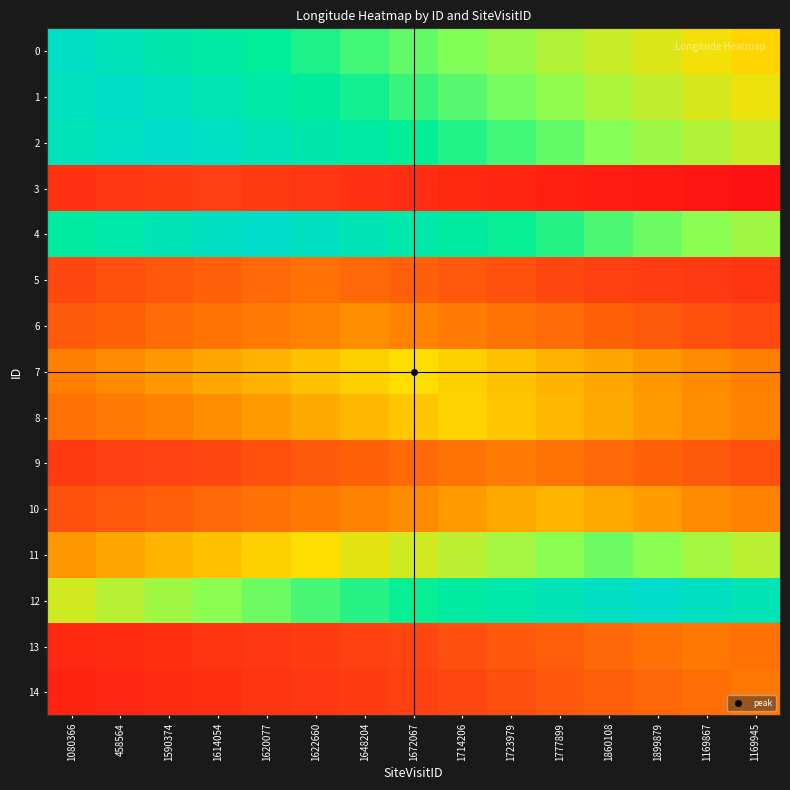

Reading right to left, extract all data points from this chart.

0: 1169945=145.9	1169867=146.4	1899879=146.9	1860108=147.4	1777899=147.9	1723979=148.4	1714206=148.9	1672067=149.4	1648204=149.9	1622660=150.3	1620077=150.8	1614054=151.3	1590374=151.8	458564=152.3	1080366=152.8
1: 1169945=146.6	1169867=147.1	1899879=147.6	1860108=148.1	1777899=148.5	1723979=149.0	1714206=149.5	1672067=150.0	1648204=150.5	1622660=151.0	1620077=151.5	1614054=152.0	1590374=152.5	458564=153.0	1080366=152.5
2: 1169945=147.3	1169867=147.8	1899879=148.3	1860108=148.8	1777899=149.3	1723979=149.8	1714206=150.3	1672067=150.8	1648204=151.3	1622660=151.8	1620077=152.3	1614054=152.8	1590374=153.3	458564=152.8	1080366=152.3
3: 1169945=133.1	1169867=133.6	1899879=134.1	1860108=134.6	1777899=135.0	1723979=135.5	1714206=136.0	1672067=136.5	1648204=137.0	1622660=137.5	1620077=138.0	1614054=138.5	1590374=138.0	458564=137.5	1080366=137.0
4: 1169945=148.2	1169867=148.7	1899879=149.2	1860108=149.7	1777899=150.2	1723979=150.7	1714206=151.2	1672067=151.7	1648204=152.2	1622660=152.7	1620077=153.1	1614054=152.7	1590374=152.2	458564=151.7	1080366=151.2
5: 1169945=137.4	1169867=137.9	1899879=138.4	1860108=138.9	1777899=139.4	1723979=139.9	1714206=140.4	1672067=140.8	1648204=141.3	1622660=141.8	1620077=141.3	1614054=140.8	1590374=140.4	458564=139.9	1080366=139.4
6: 1169945=139.5	1169867=140.0	1899879=140.5	1860108=141.0	1777899=141.5	1723979=141.9	1714206=142.4	1672067=142.9	1648204=143.4	1622660=142.9	1620077=142.4	1614054=141.9	1590374=141.5	458564=141.0	1080366=140.5
7: 1169945=142.8	1169867=143.3	1899879=143.7	1860108=144.2	1777899=144.7	1723979=145.2	1714206=145.7	1672067=146.2	1648204=145.7	1622660=145.2	1620077=144.7	1614054=144.2	1590374=143.7	458564=143.3	1080366=142.8
8: 1169945=142.9	1169867=143.4	1899879=143.9	1860108=144.4	1777899=144.8	1723979=145.3	1714206=145.8	1672067=145.3	1648204=144.8	1622660=144.4	1620077=143.9	1614054=143.4	1590374=142.9	458564=142.4	1080366=141.9
9: 1169945=139.9	1169867=140.4	1899879=140.9	1860108=141.4	1777899=141.9	1723979=142.4	1714206=141.9	1672067=141.4	1648204=140.9	1622660=140.4	1620077=139.9	1614054=139.5	1590374=139.0	458564=138.5	1080366=138.0
10: 1169945=142.8	1169867=143.3	1899879=143.8	1860108=144.3	1777899=144.8	1723979=144.3	1714206=143.8	1672067=143.3	1648204=142.8	1622660=142.3	1620077=141.8	1614054=141.3	1590374=140.9	458564=140.4	1080366=139.9
11: 1169945=147.7	1169867=148.2	1899879=148.7	1860108=149.2	1777899=148.7	1723979=148.2	1714206=147.7	1672067=147.2	1648204=146.7	1622660=146.2	1620077=145.7	1614054=145.2	1590374=144.8	458564=144.3	1080366=143.8
12: 1169945=152.2	1169867=152.7	1899879=153.1	1860108=152.7	1777899=152.2	1723979=151.7	1714206=151.2	1672067=150.7	1648204=150.2	1622660=149.7	1620077=149.2	1614054=148.7	1590374=148.2	458564=147.7	1080366=147.2
13: 1169945=141.8	1169867=142.3	1899879=141.8	1860108=141.3	1777899=140.8	1723979=140.3	1714206=139.8	1672067=139.3	1648204=138.8	1622660=138.3	1620077=137.8	1614054=137.3	1590374=136.8	458564=136.4	1080366=135.9
14: 1169945=142.2	1169867=141.7	1899879=141.2	1860108=140.8	1777899=140.3	1723979=139.8	1714206=139.3	1672067=138.8	1648204=138.3	1622660=137.8	1620077=137.3	1614054=136.8	1590374=136.3	458564=135.8	1080366=135.3